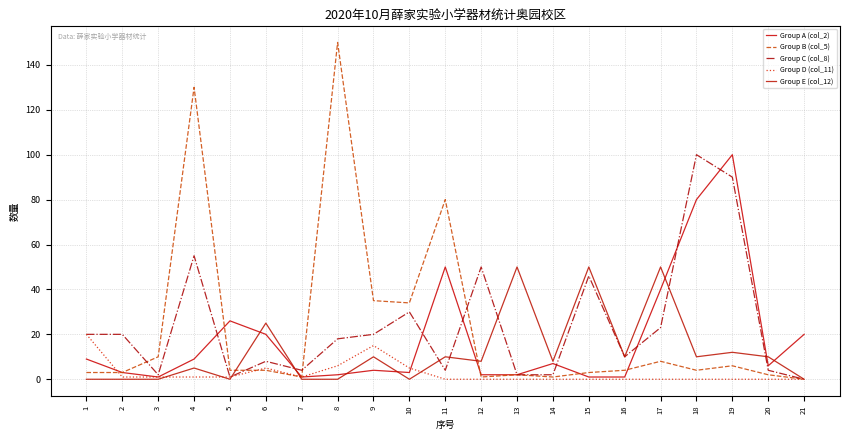

How many times do Group E (col_12) and Group A (col_2) cross each other?

8